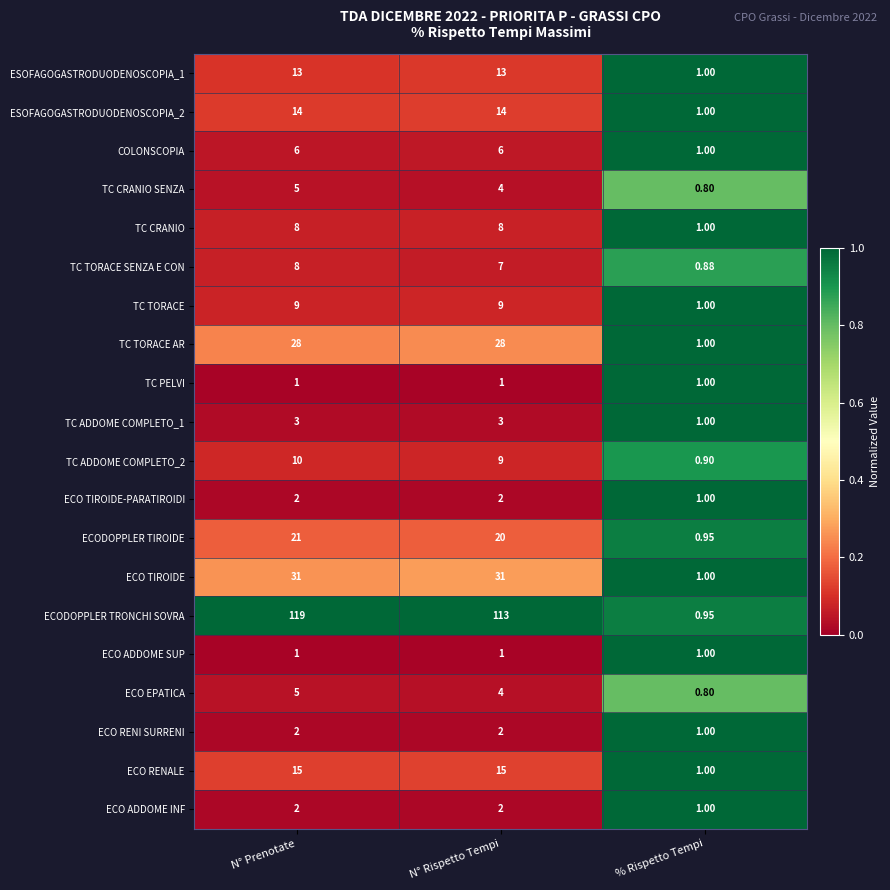

At which category is the sum across all series the highest?

N° Prenotate